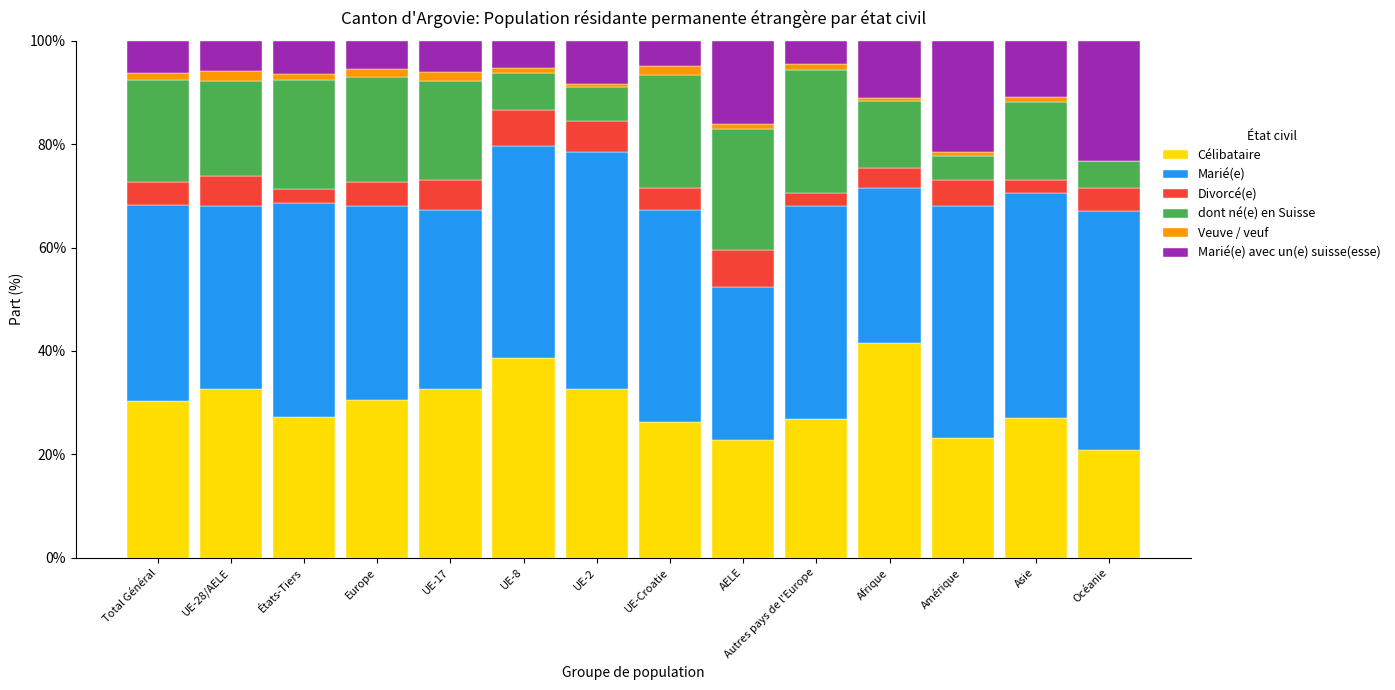

The Célibataire series shows 38.7 at UE-8. True or false?

True